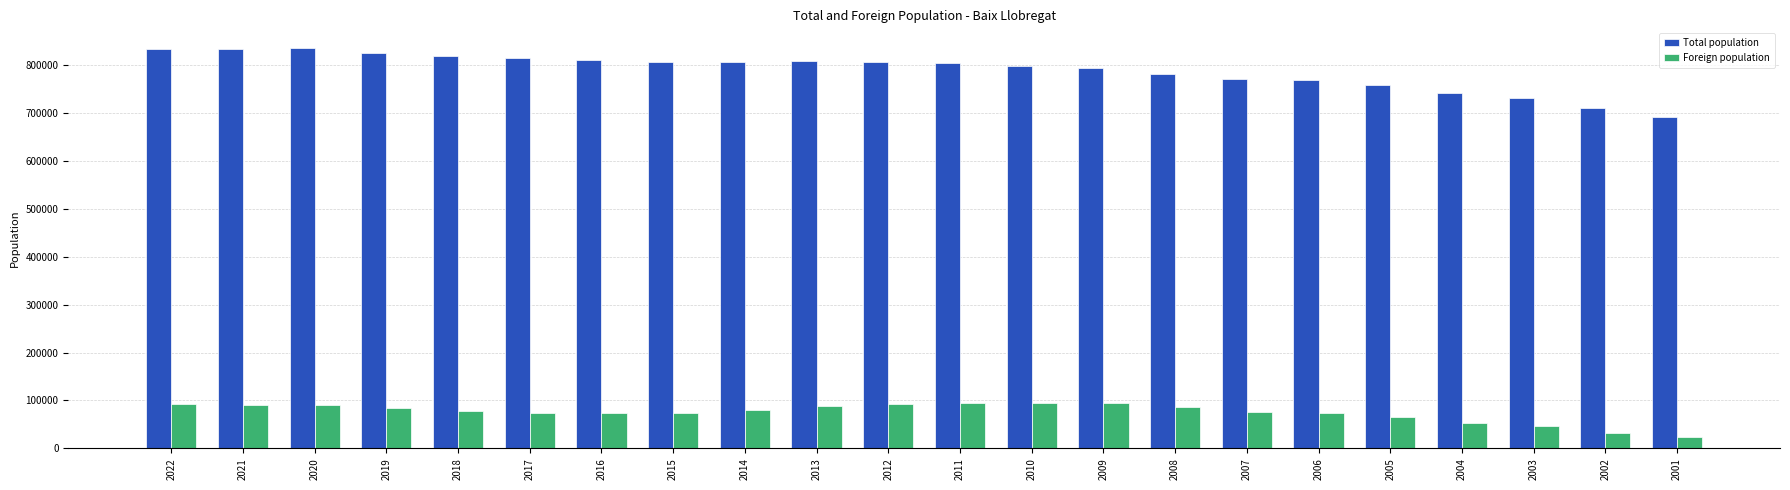

Is the value of Foreign population at 2008 greater than the value of Total population at 2002?

No